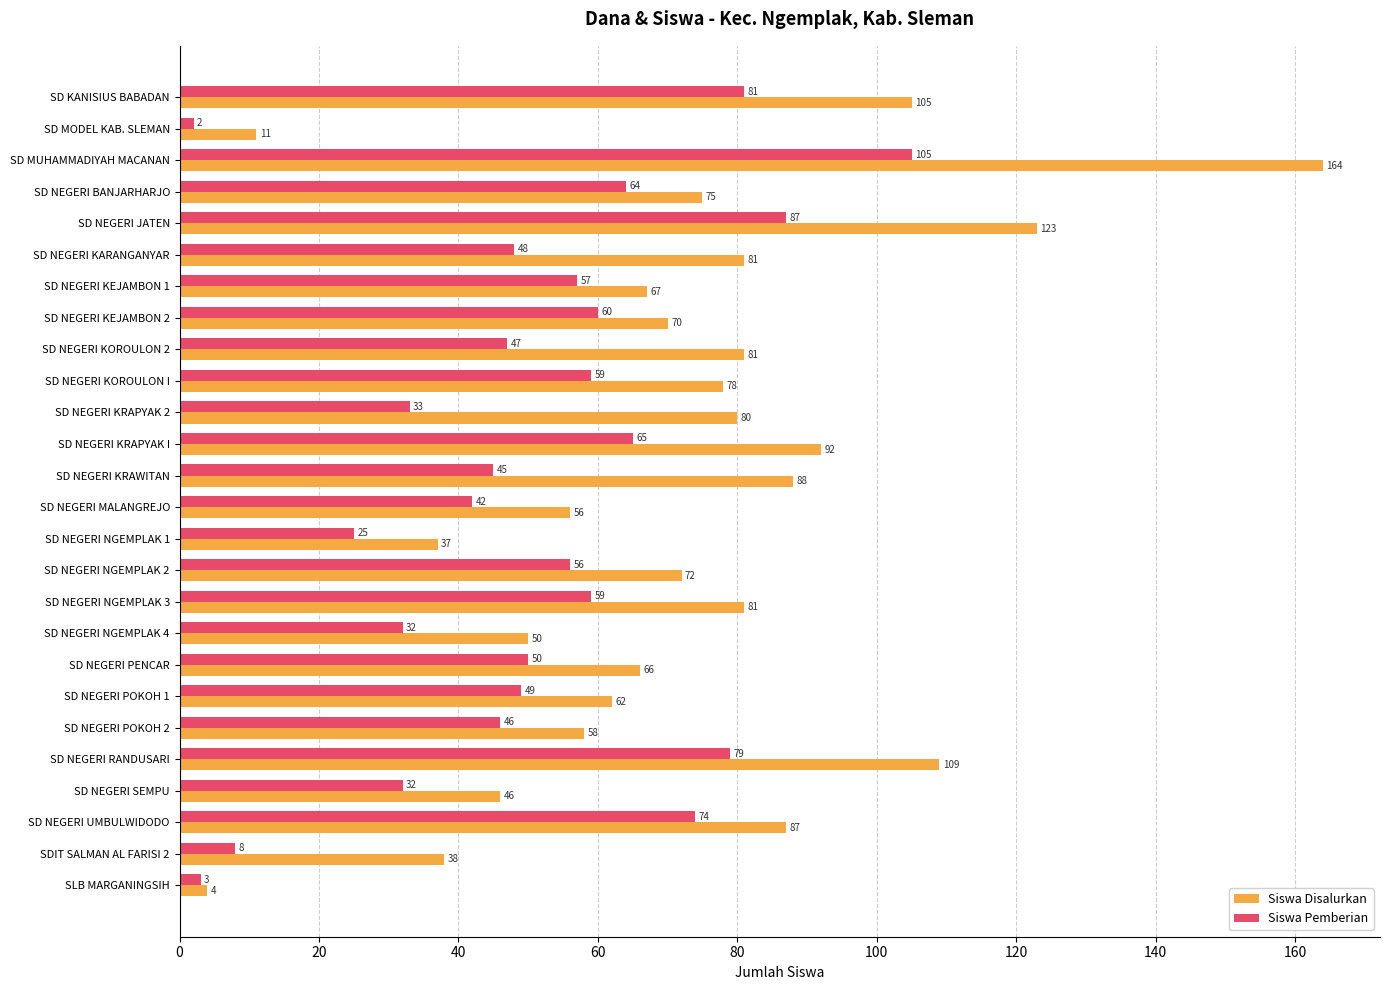

Which series has the widest spread of values?

Siswa Disalurkan